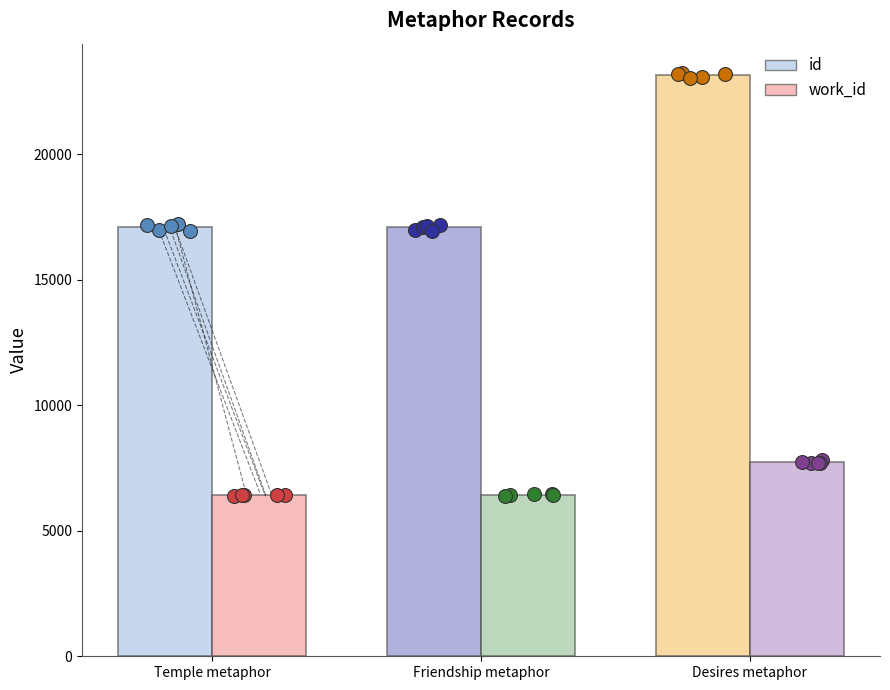

At which category is the sum across all series the highest?

Desires metaphor